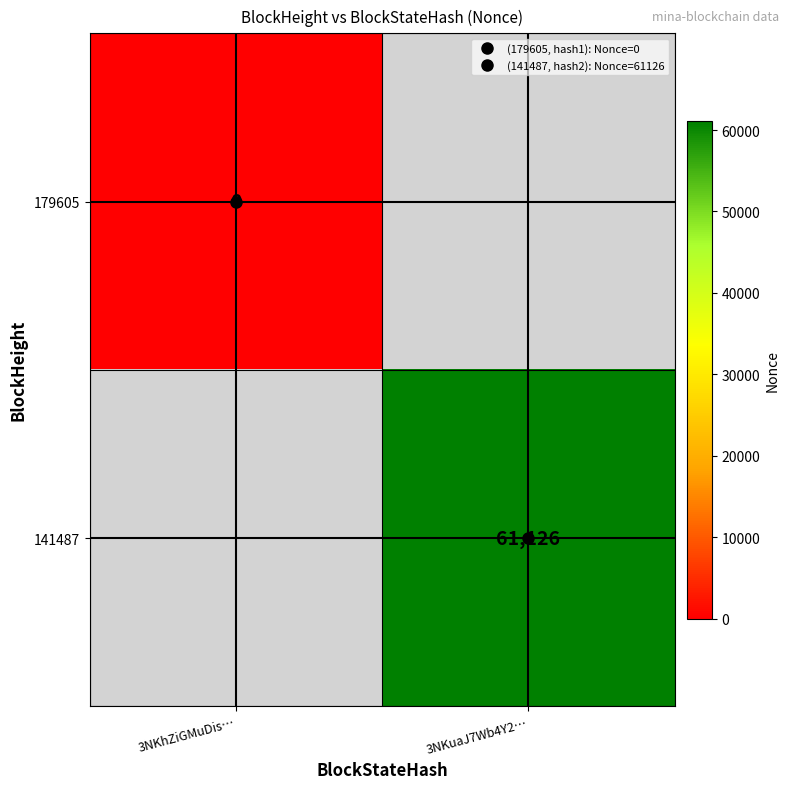

Which category has the lowest value in the 141487 series?

3NKhZiGMuDis…